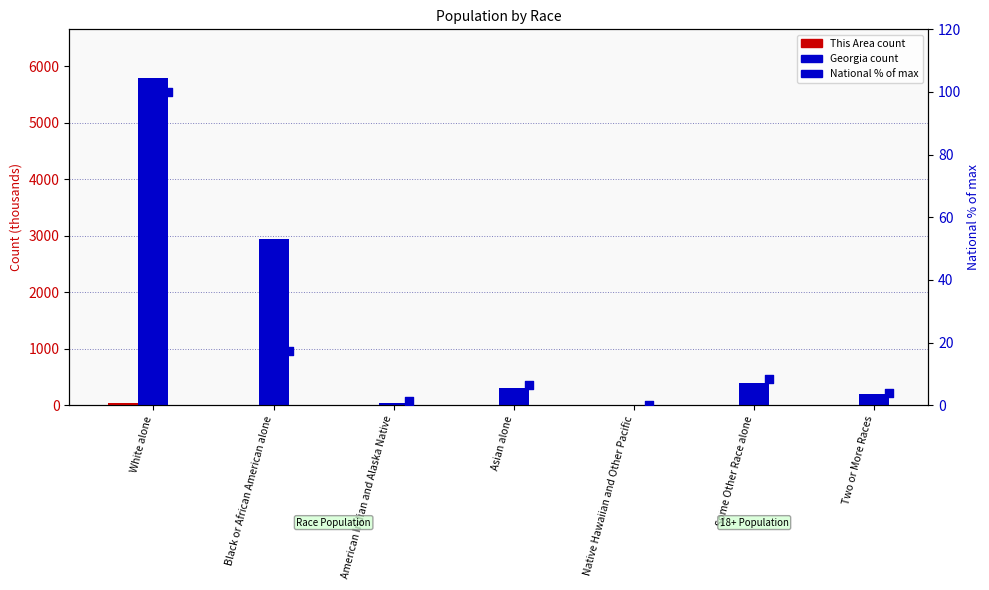

Which series has the largest Y range (max minus min)?

Georgia